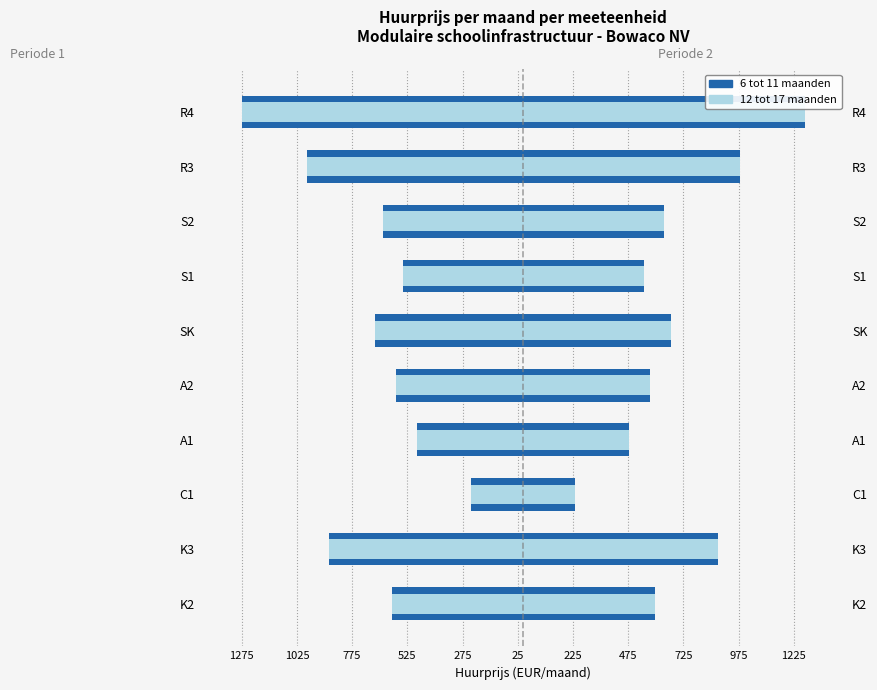

Is the value of 12 tot 17 maanden at A1 greater than the value of 6 tot 11 maanden at K3?

Yes